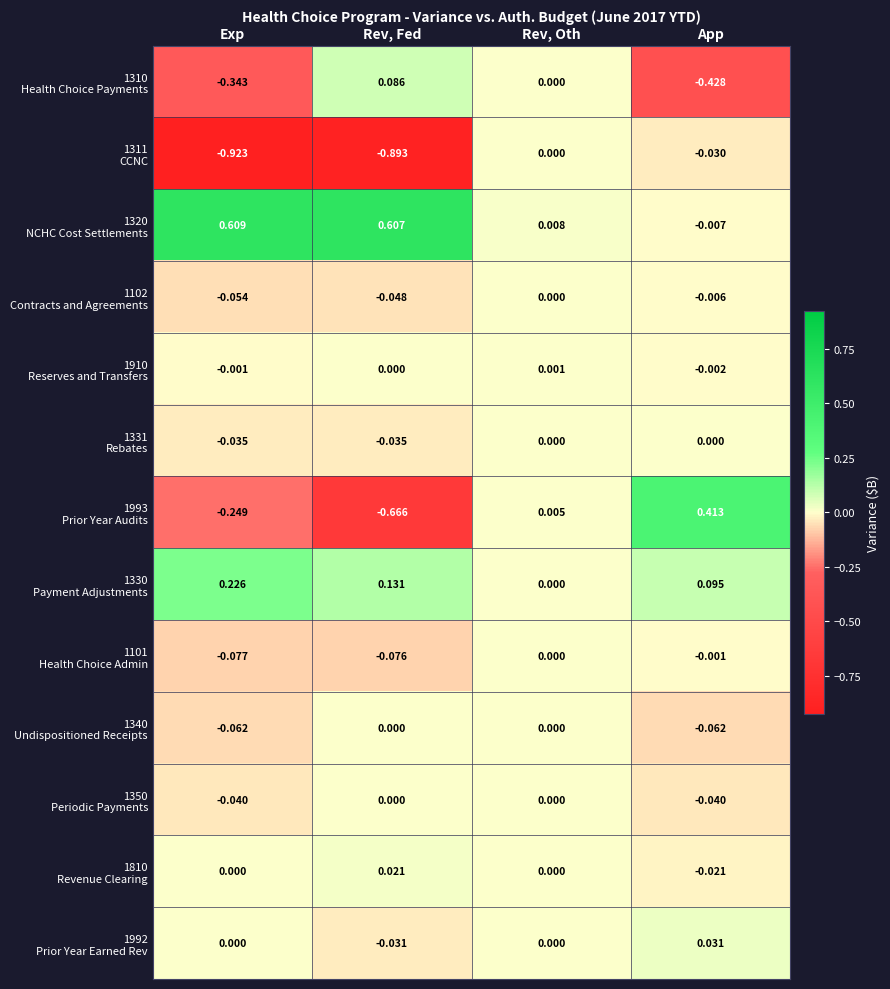

At which category is the sum across all series the highest?

Rev, Oth